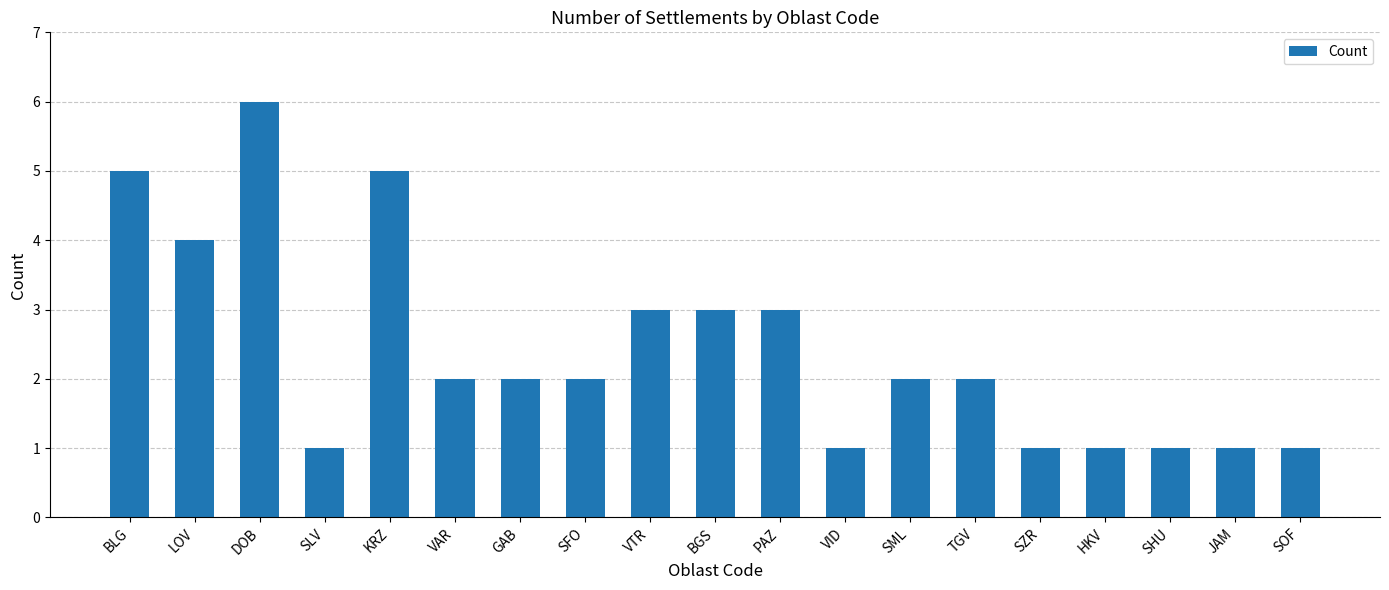

Reading left to right, what are all the values shown in this chart?

5	4	6	1	5	2	2	2	3	3	3	1	2	2	1	1	1	1	1